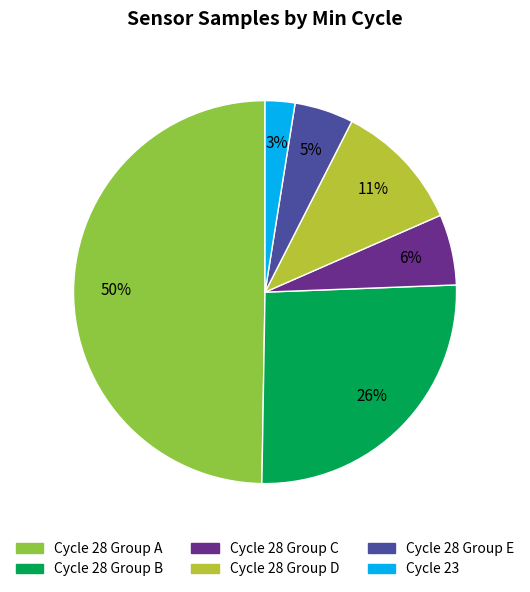

Is it true that Cycle 28 Group E is 5% of the pie?

True